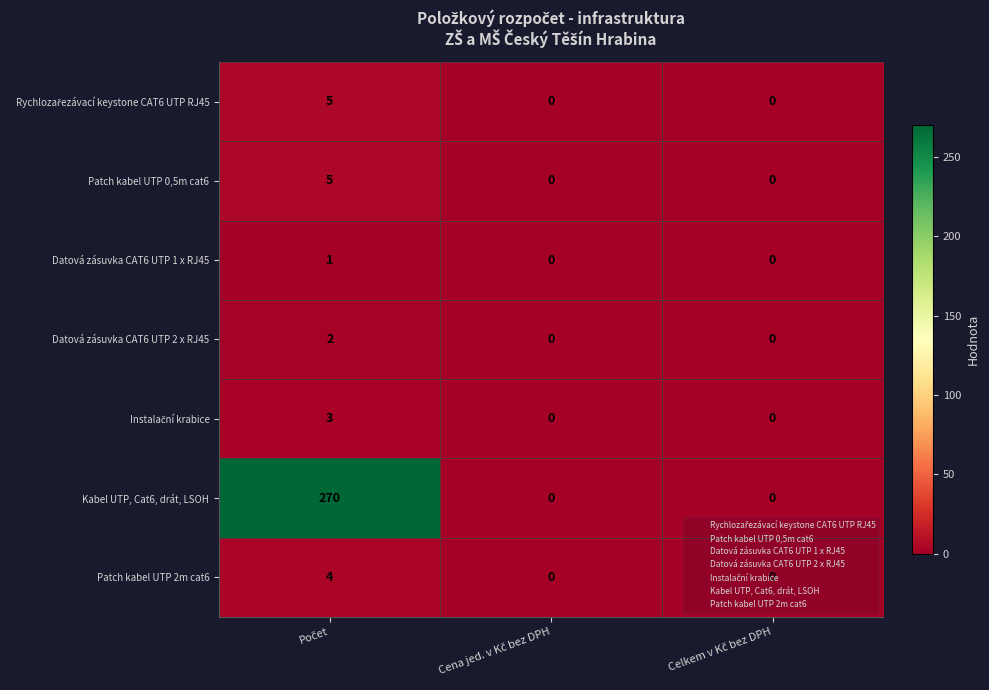

Which series has the largest total across all categories?

Kabel UTP, Cat6, drát, LSOH